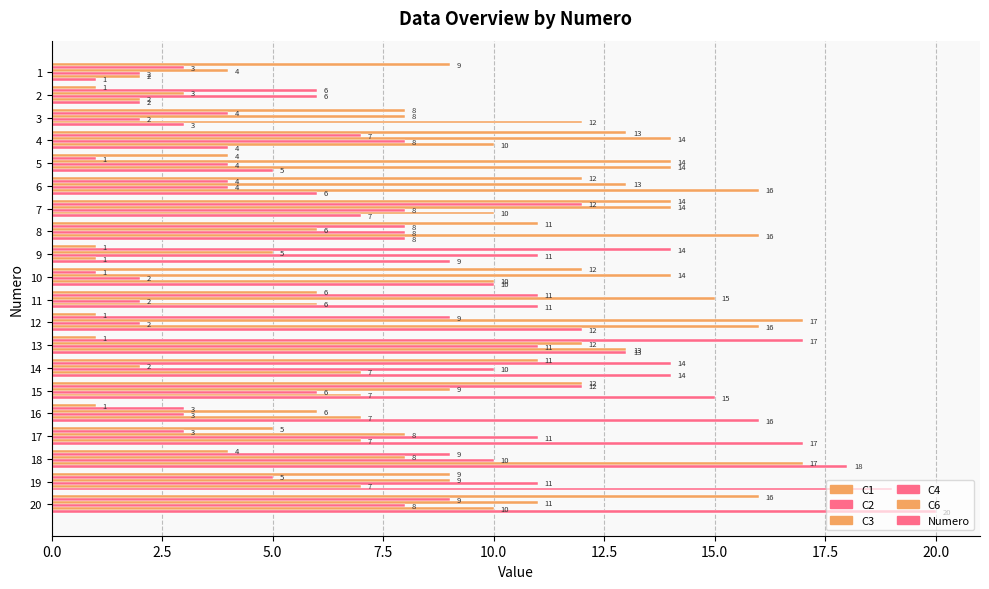

How many categories are shown in the chart?

20